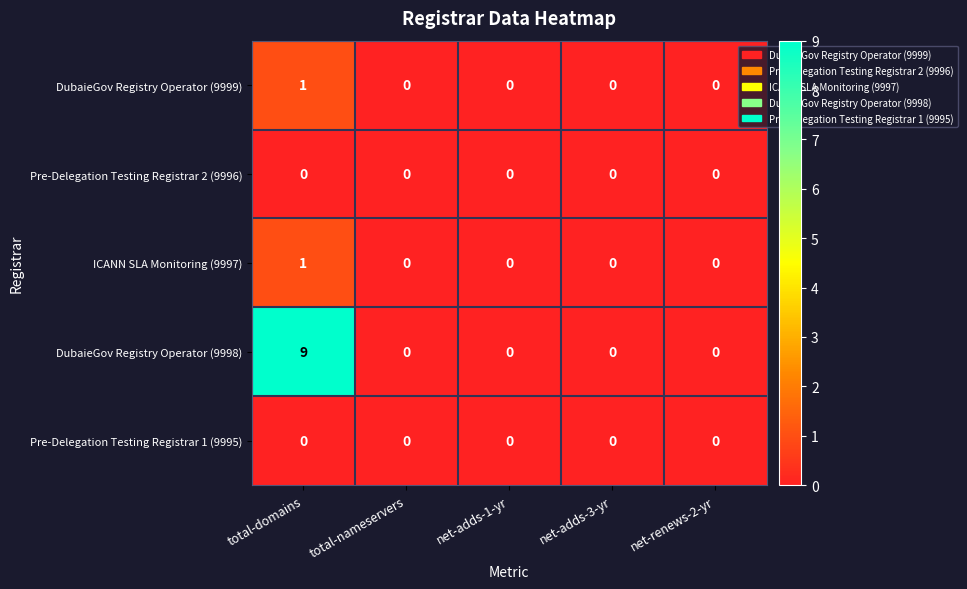

Reading left to right, what are all the values shown in this chart?

DubaieGov Registry Operator (9999): total-domains=1	total-nameservers=0	net-adds-1-yr=0	net-adds-3-yr=0	net-renews-2-yr=0
Pre-Delegation Testing Registrar 2 (9996): total-domains=0	total-nameservers=0	net-adds-1-yr=0	net-adds-3-yr=0	net-renews-2-yr=0
ICANN SLA Monitoring (9997): total-domains=1	total-nameservers=0	net-adds-1-yr=0	net-adds-3-yr=0	net-renews-2-yr=0
DubaieGov Registry Operator (9998): total-domains=9	total-nameservers=0	net-adds-1-yr=0	net-adds-3-yr=0	net-renews-2-yr=0
Pre-Delegation Testing Registrar 1 (9995): total-domains=0	total-nameservers=0	net-adds-1-yr=0	net-adds-3-yr=0	net-renews-2-yr=0